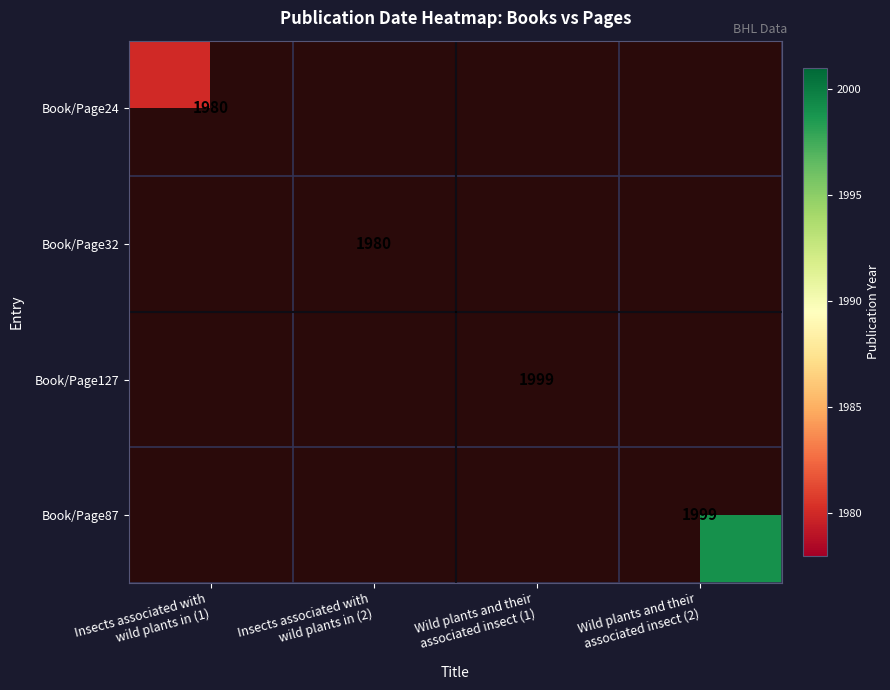

Count the number of data series in this chart.

4